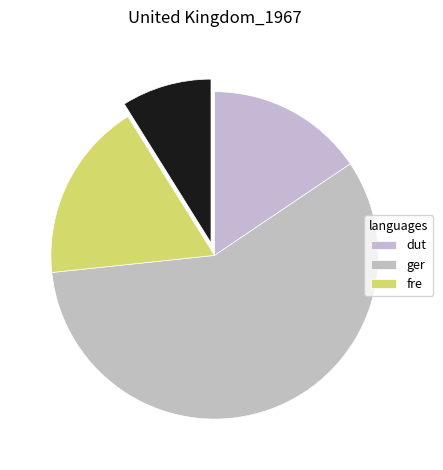

How many slices are in this pie chart?

4